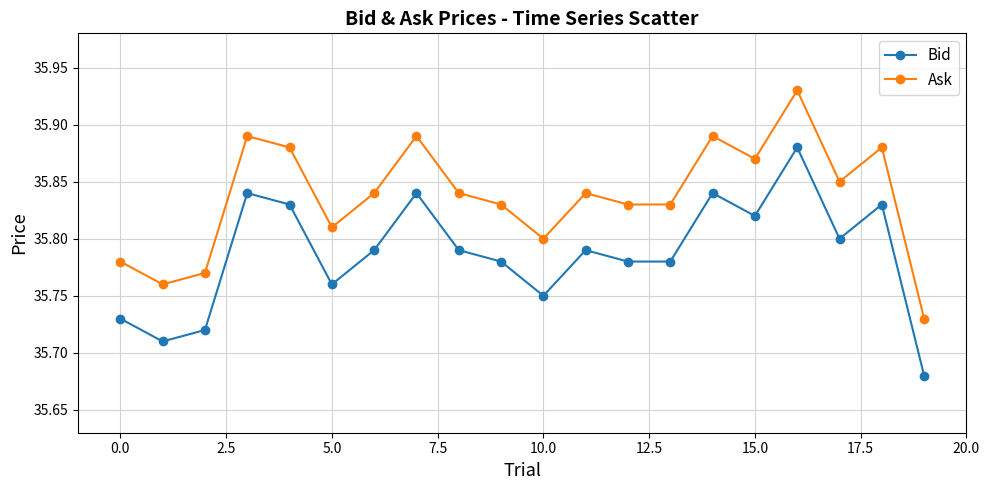

Which series has the largest total across all categories?

Ask